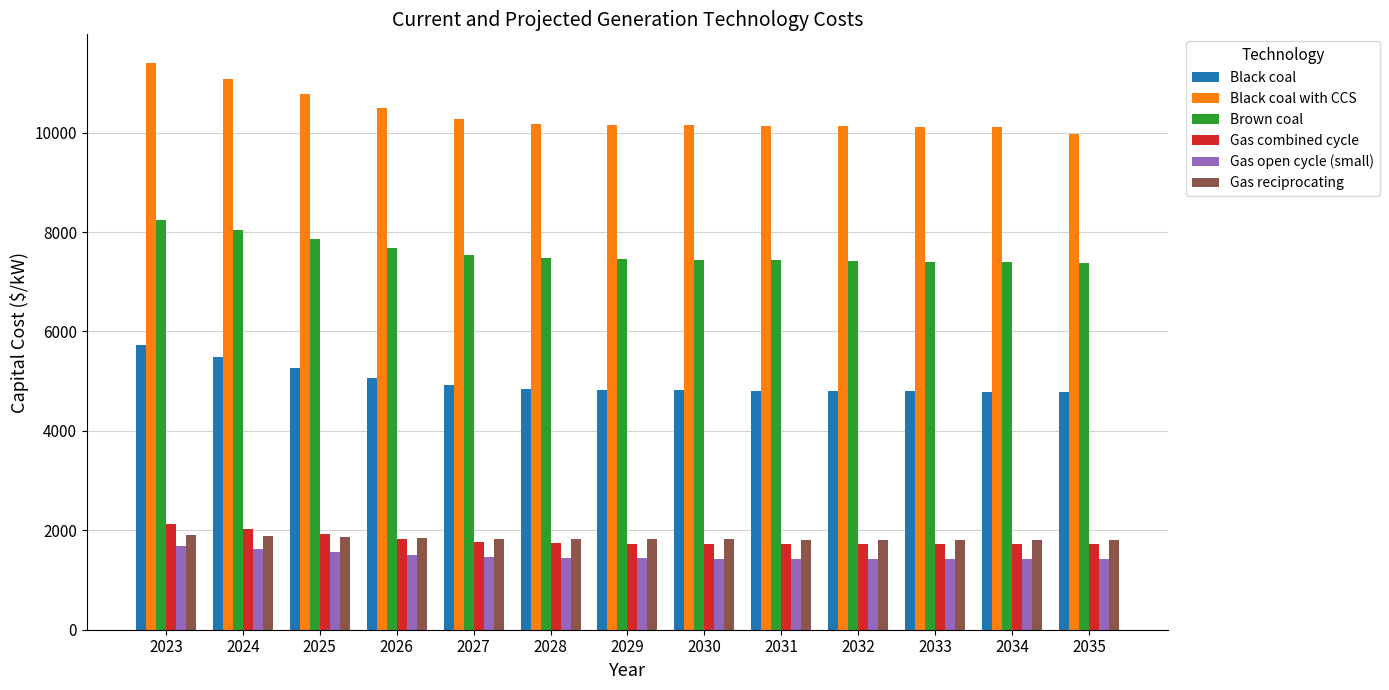

What is the minimum value shown in the chart?

1419